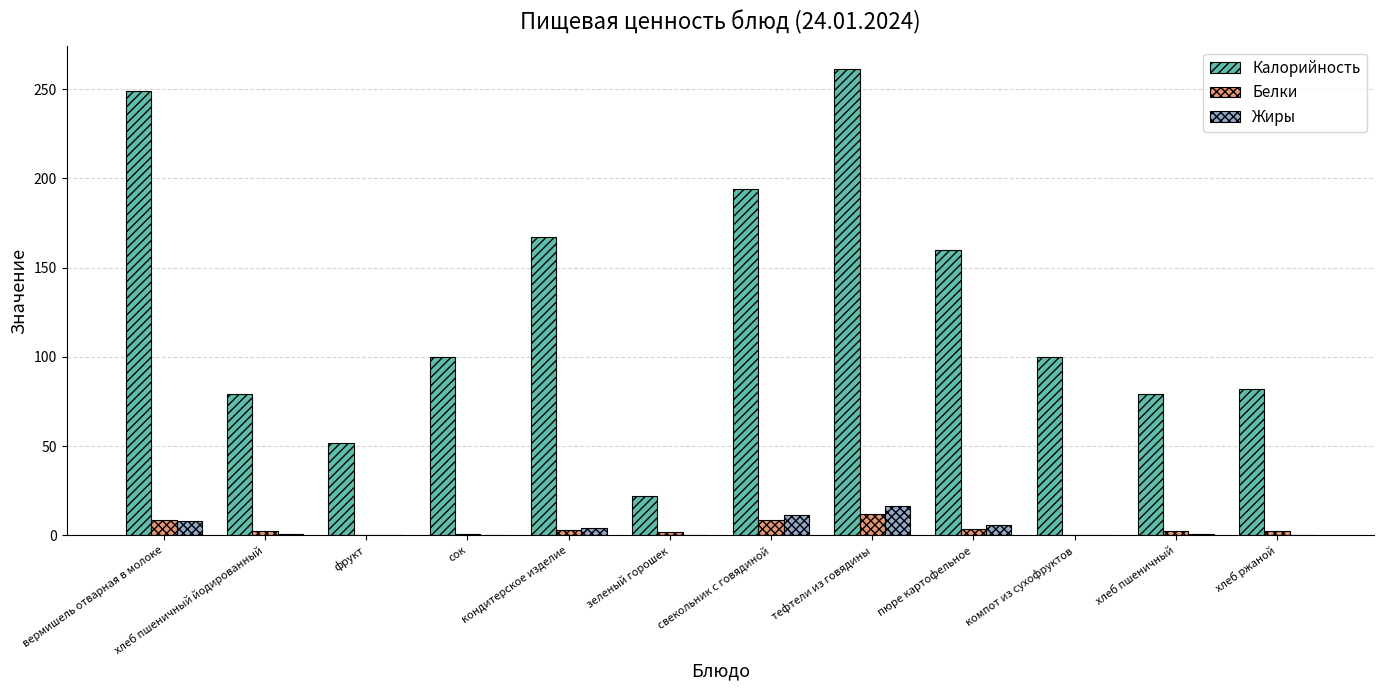

Which series has the largest total across all categories?

Калорийность